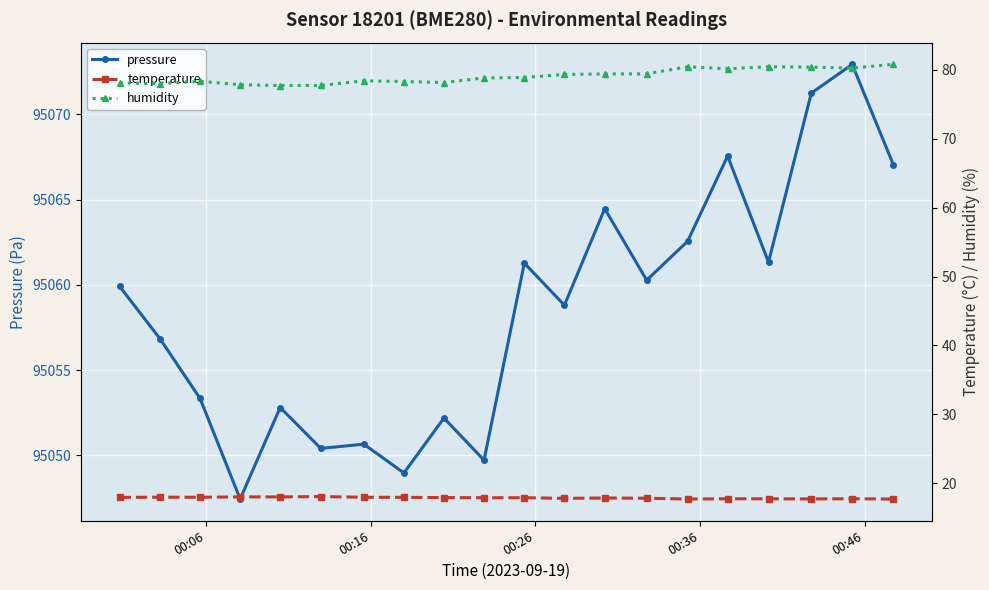

True or false: temperature and humidity intersect in this chart.

False